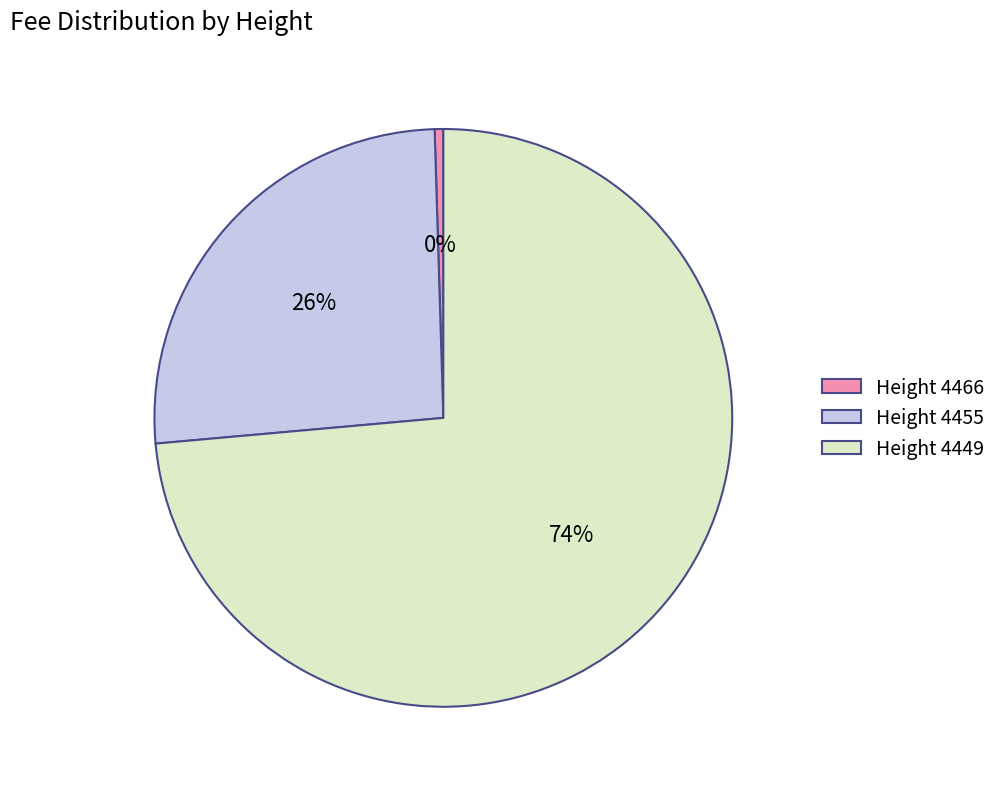

Rank the categories by value from highest to lowest.

Height 4449, Height 4455, Height 4466